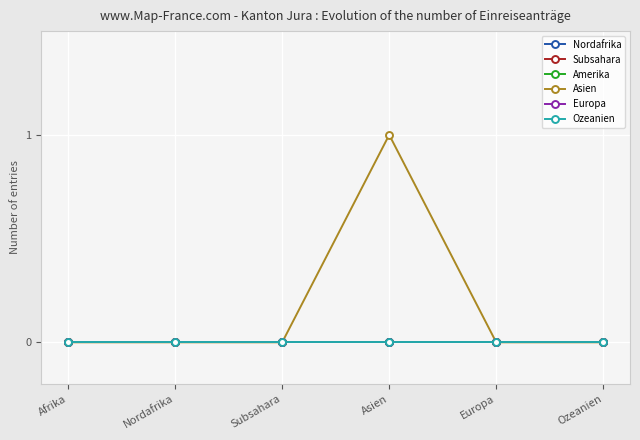

What position from the right is Subsahara?

4